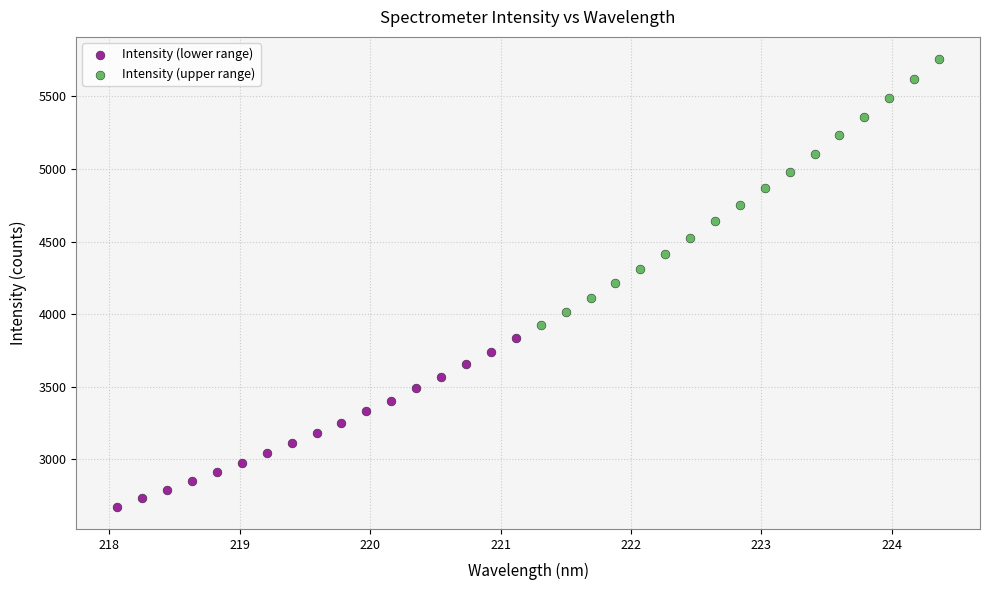

Which series contains the lowest Y value?

Intensity (lower range)